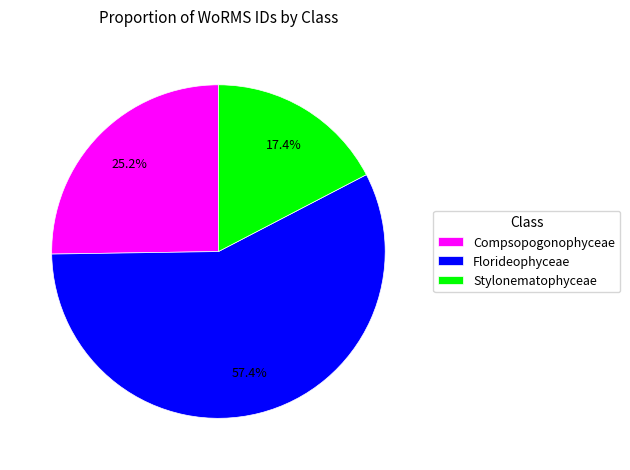

To the nearest percent, what is the average slice percentage?

33%